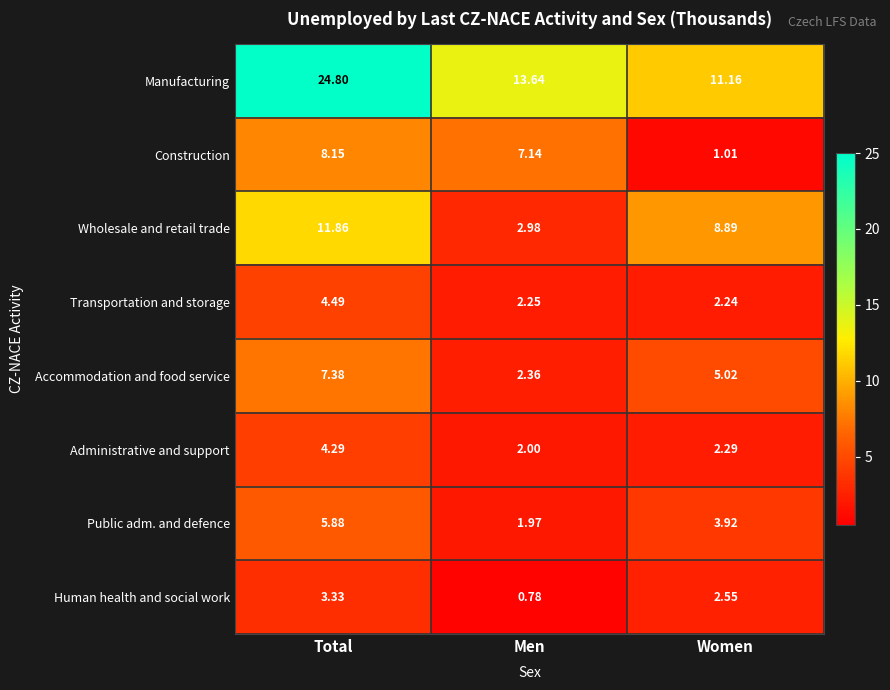

Between Men and Women, which series saw the biggest shift?

Construction